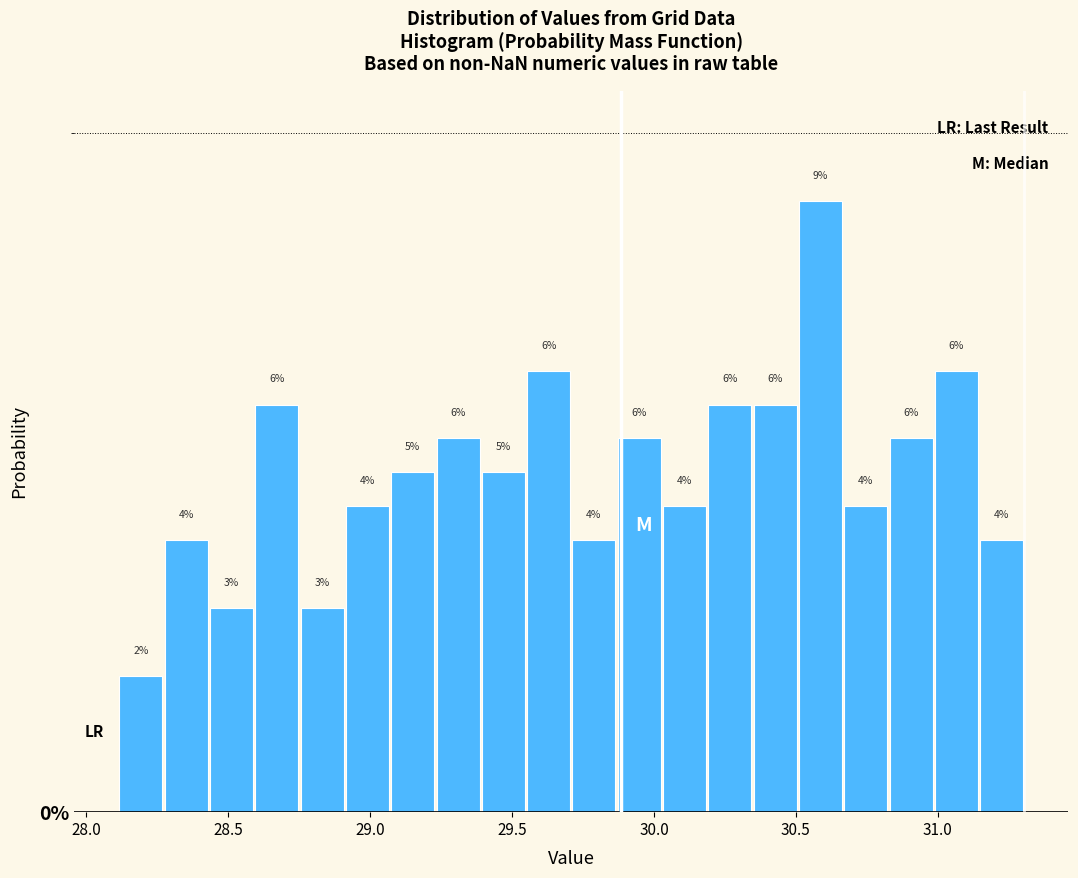

Read against the x-axis, roughly where is the centre of the tallest bar?

30.60